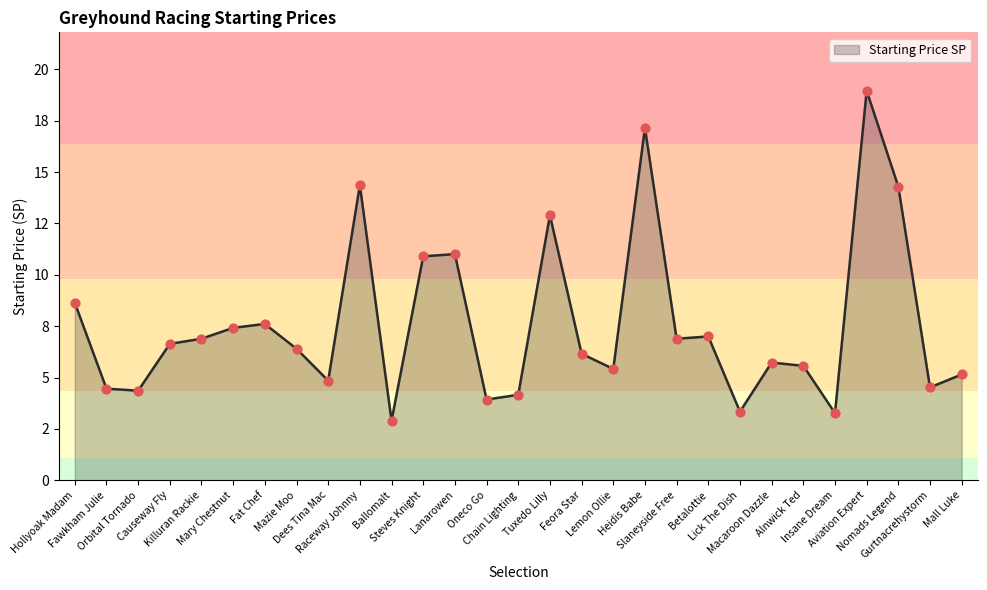

What is the ratio of the value at Mary Chestnut to the value at Betalottie?

1.1